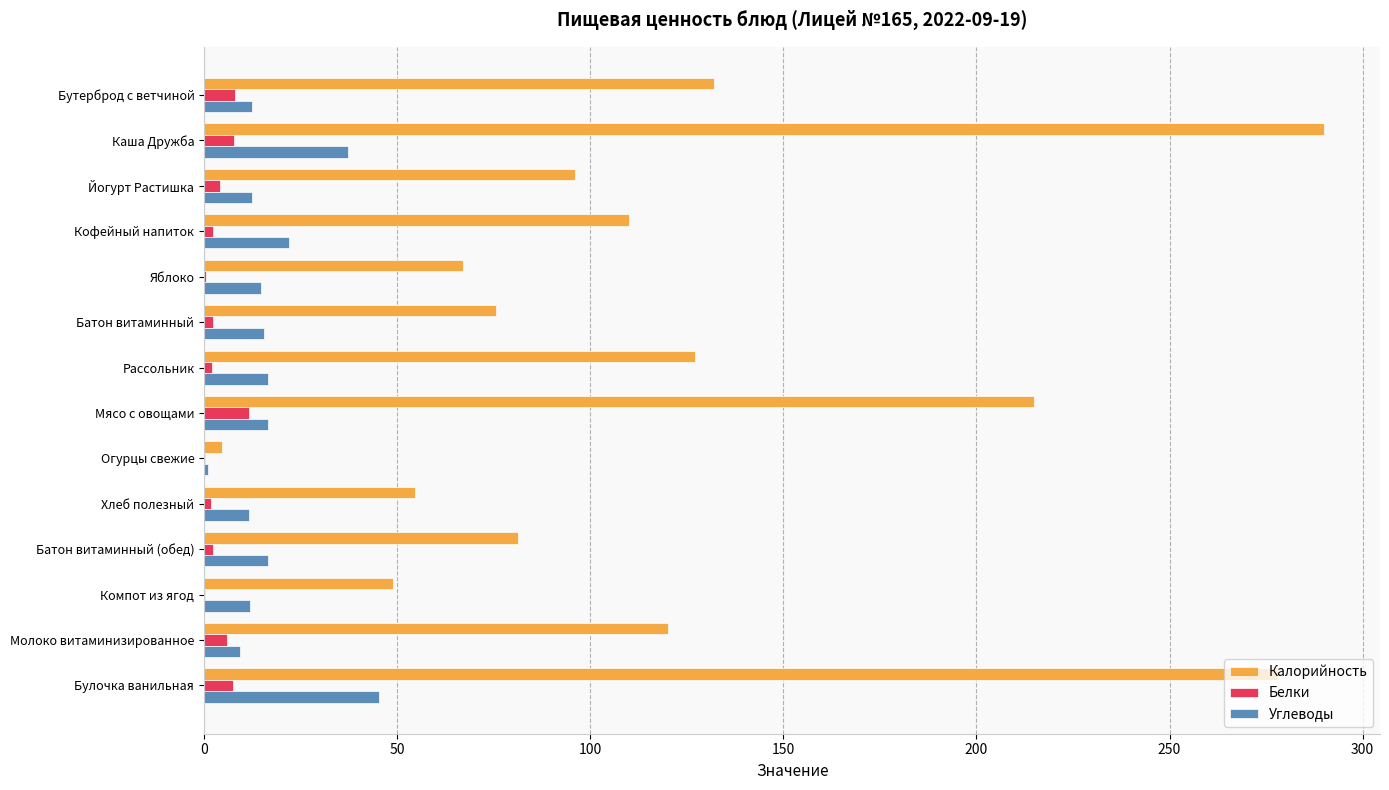

The Углеводы series shows 61.0 at Каша Дружба. True or false?

False